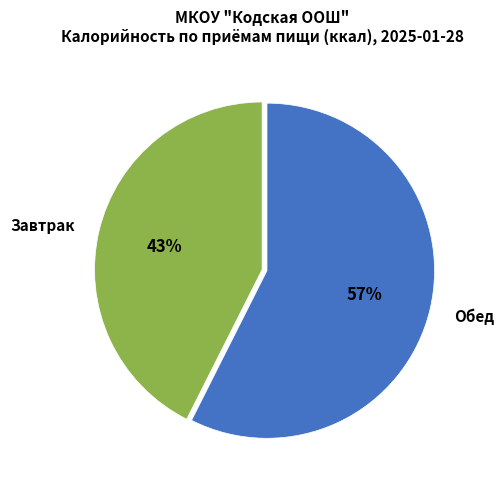

Is it true that Обед is 57% of the pie?

True